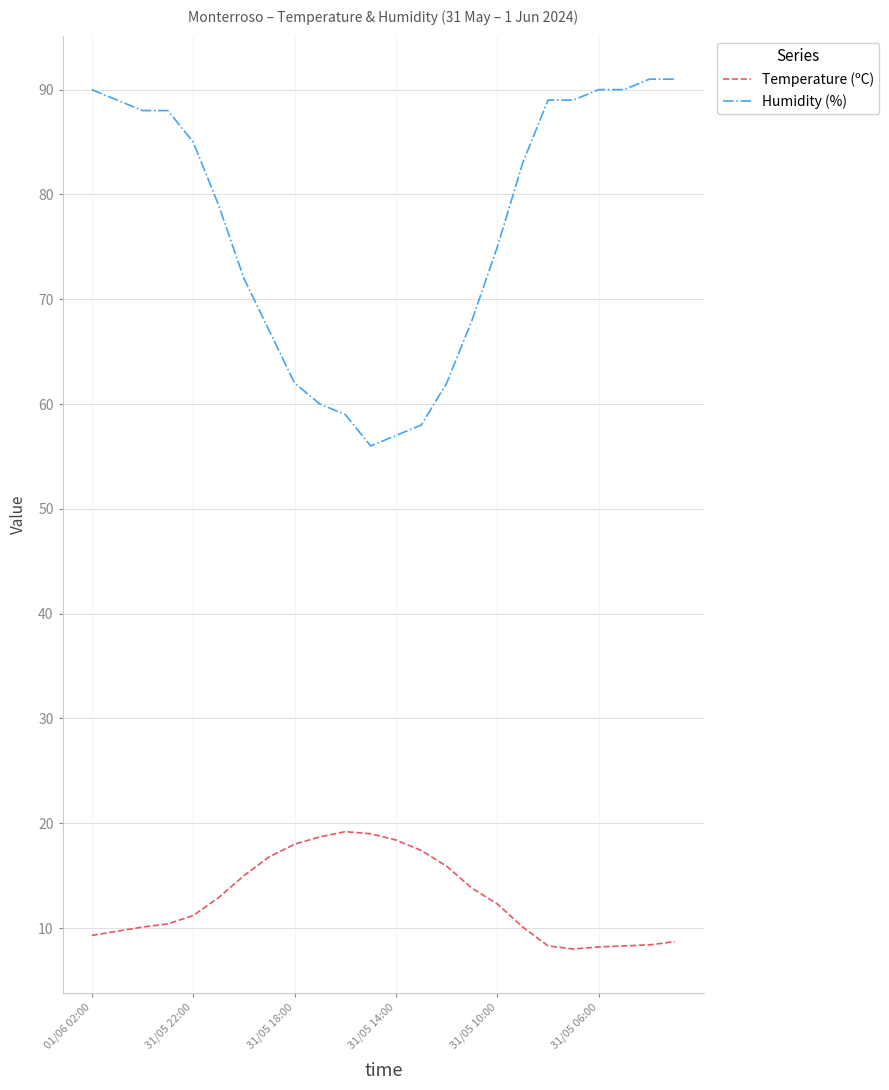

What is the lowest value of the Humidity (%) series?

56.0